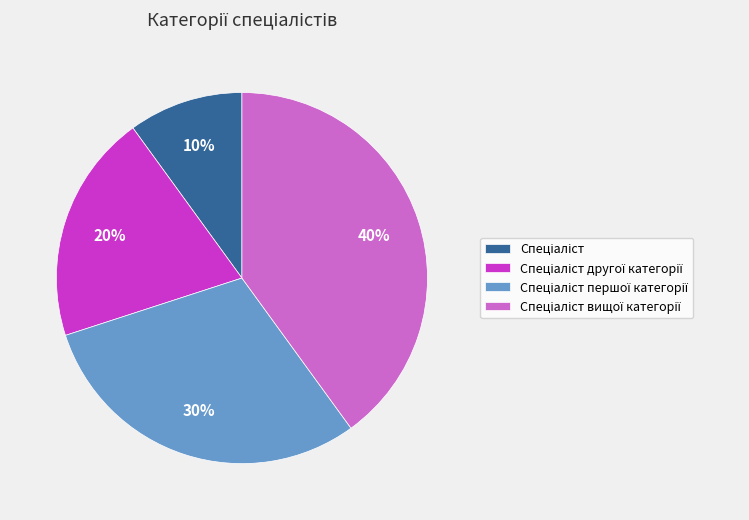

Is there a majority slice in this chart?

No